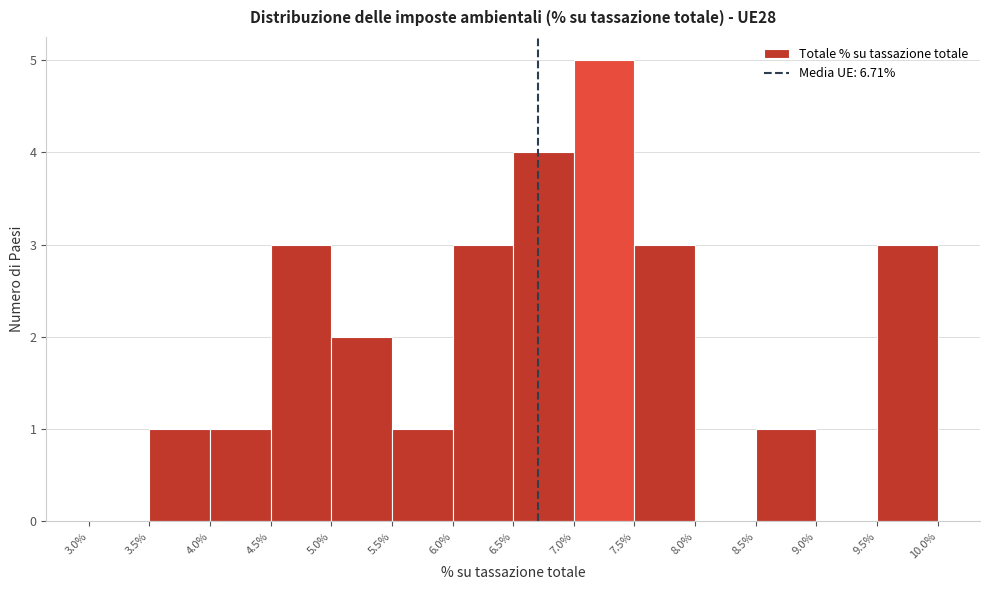

Reading left to right, list every bar in this chart as the range it spans on the x-axis followed by its height. The values are not printed on the chart, so give them approximately, as read against the axis.

3.0% to 3.5%: 0
3.5% to 4.0%: 1
4.0% to 4.5%: 1
4.5% to 5.0%: 3
5.0% to 5.5%: 2
5.5% to 6.0%: 1
6.0% to 6.5%: 3
6.5% to 7.0%: 4
7.0% to 7.5%: 5
7.5% to 8.0%: 3
8.0% to 8.5%: 0
8.5% to 9.0%: 1
9.0% to 9.5%: 0
9.5% to 10.0%: 3